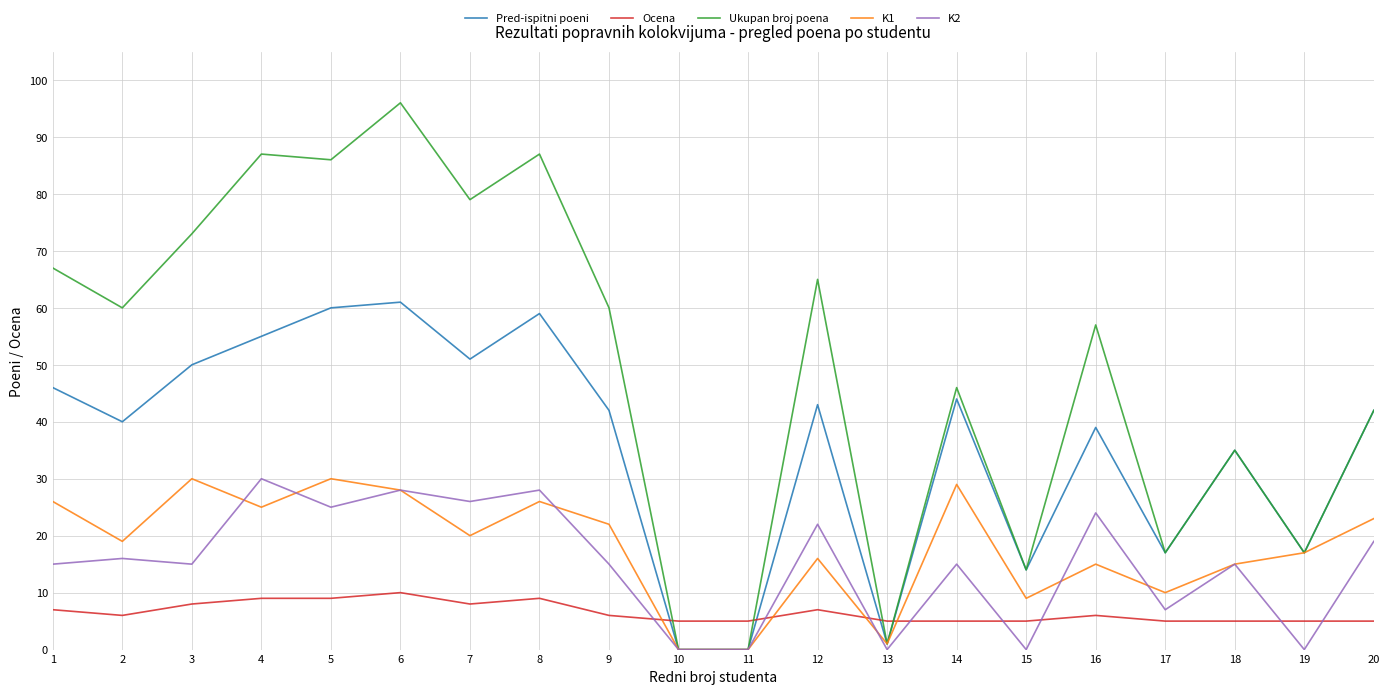

Which series has the widest spread of values?

Ukupan broj poena